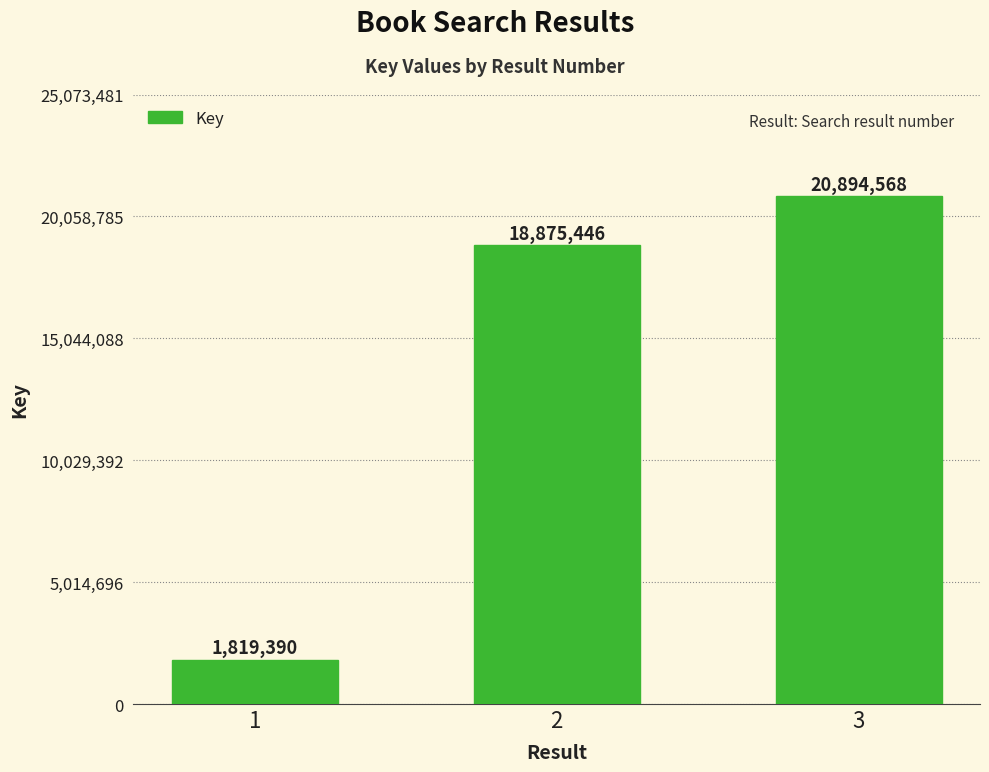

Is it true that the value at 3 is 4185731?

False